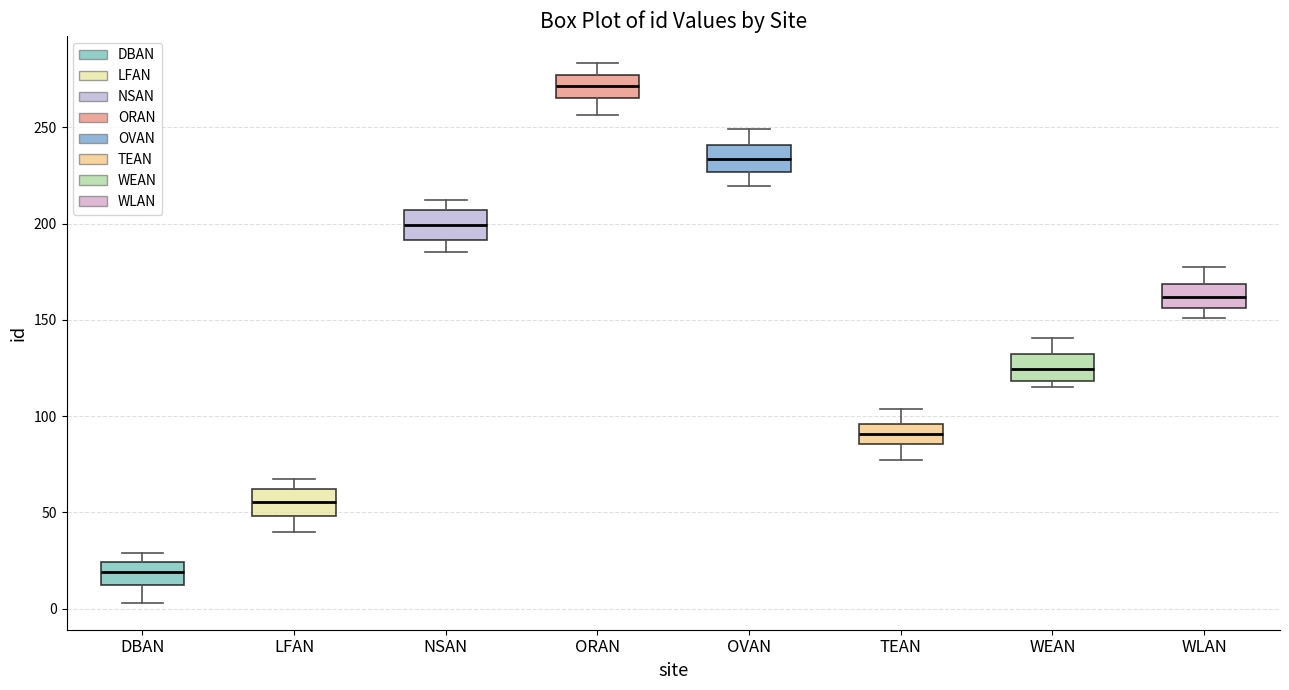

Reading left to right, transcribe this box plot: for each box, give where its median line is, the range the box spans, and where its two whiskers end, as read against the y-axis. The values are not printed on the chart, so give them approximately, as read against the axis.

DBAN: median 20, box 10 to 25, whiskers 5 to 30
LFAN: median 55, box 50 to 60, whiskers 40 to 70
NSAN: median 200, box 190 to 205, whiskers 185 to 215
ORAN: median 270, box 265 to 275, whiskers 255 to 285
OVAN: median 235, box 225 to 240, whiskers 220 to 250
TEAN: median 90, box 85 to 95, whiskers 75 to 105
WEAN: median 125, box 120 to 130, whiskers 115 to 140
WLAN: median 160, box 155 to 170, whiskers 150 to 180